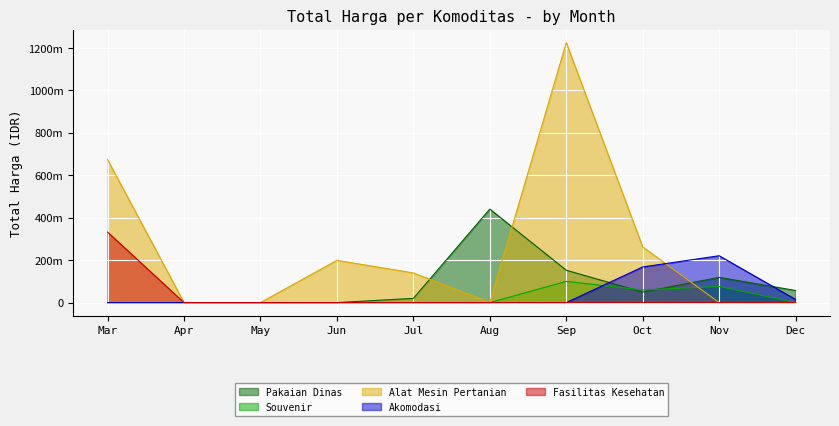

What is the difference between the maximum and second lowest values in the Souvenir series?

100000000